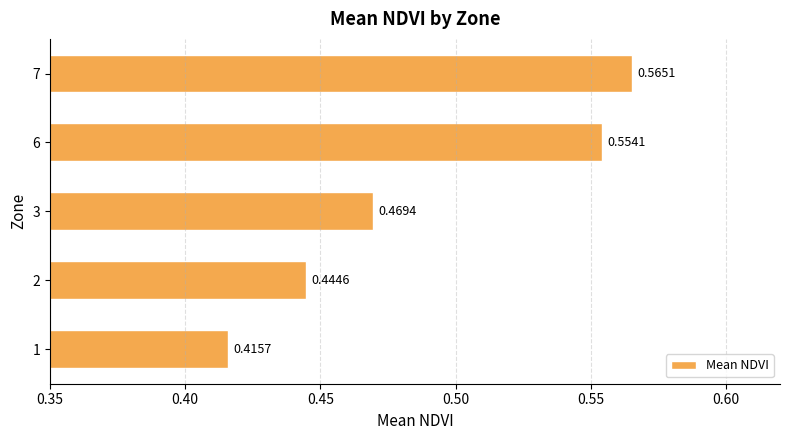

What is the sum of all values?

2.4